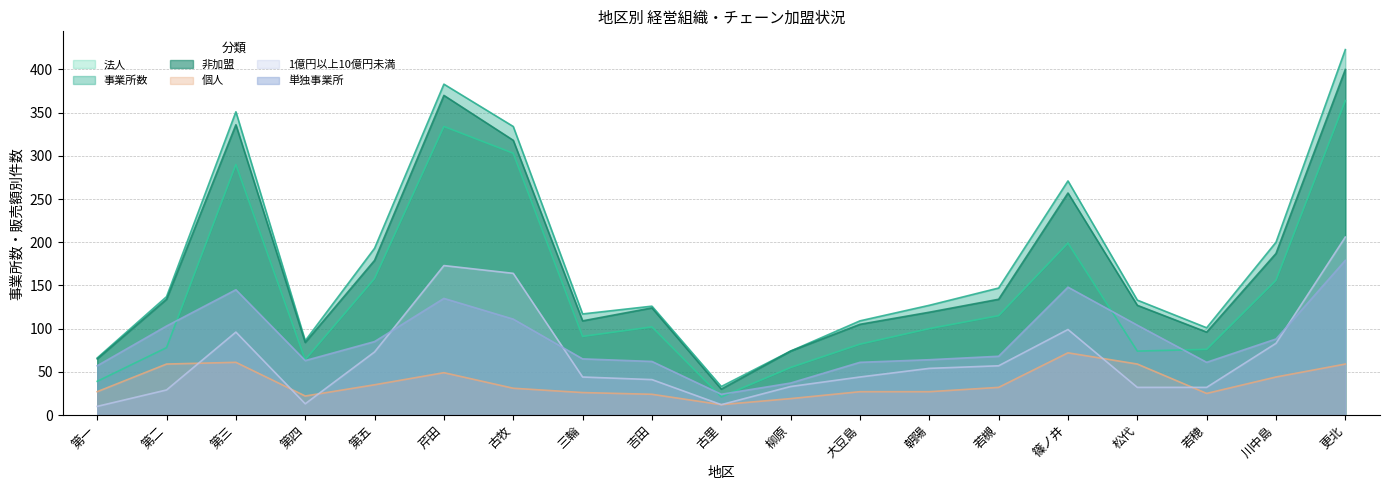

List the series in order of their peak value, highest first.

事業所数, 非加盟, 法人, 1億円以上10億円未満, 単独事業所, 個人